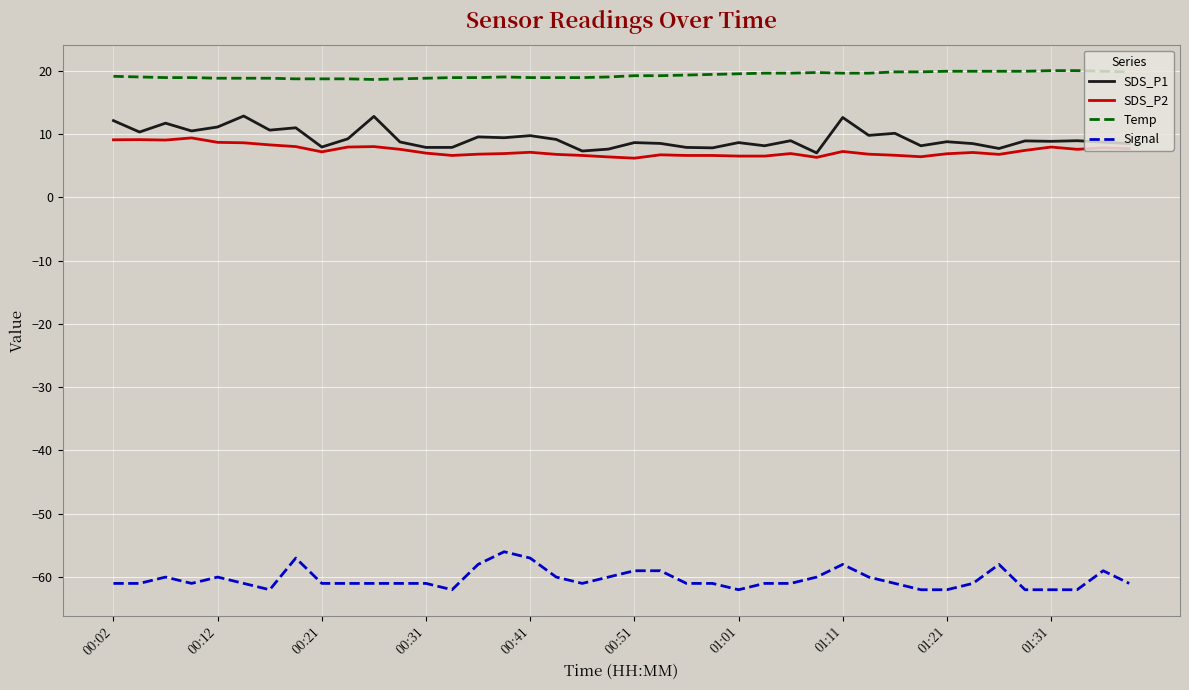

True or false: Temp and SDS_P2 intersect in this chart.

False